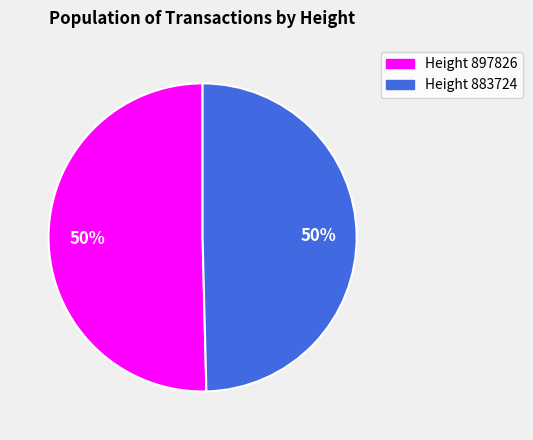

Is the sum of Height 897826 and Height 883724 greater than half?

Yes